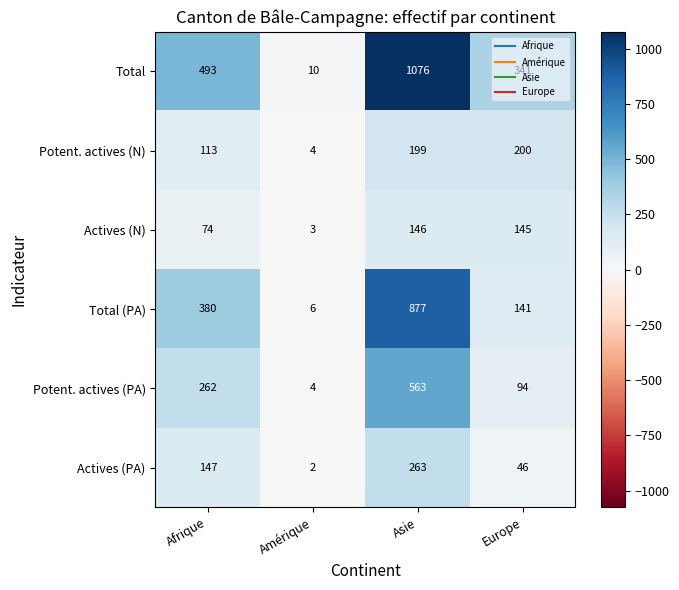

At how many categories does at least one series exceed 462?

2